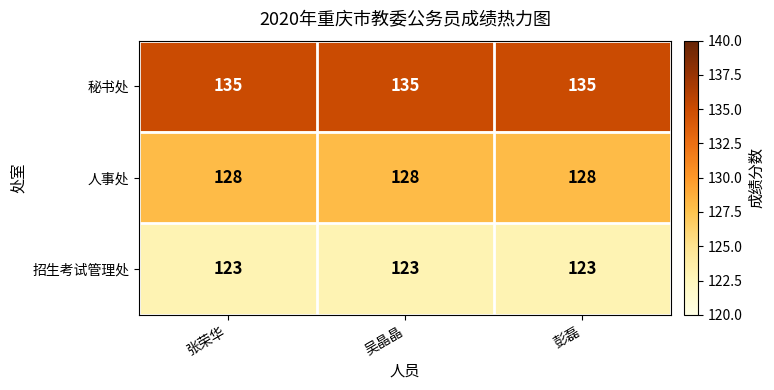

At how many categories does at least one series exceed 130?

3